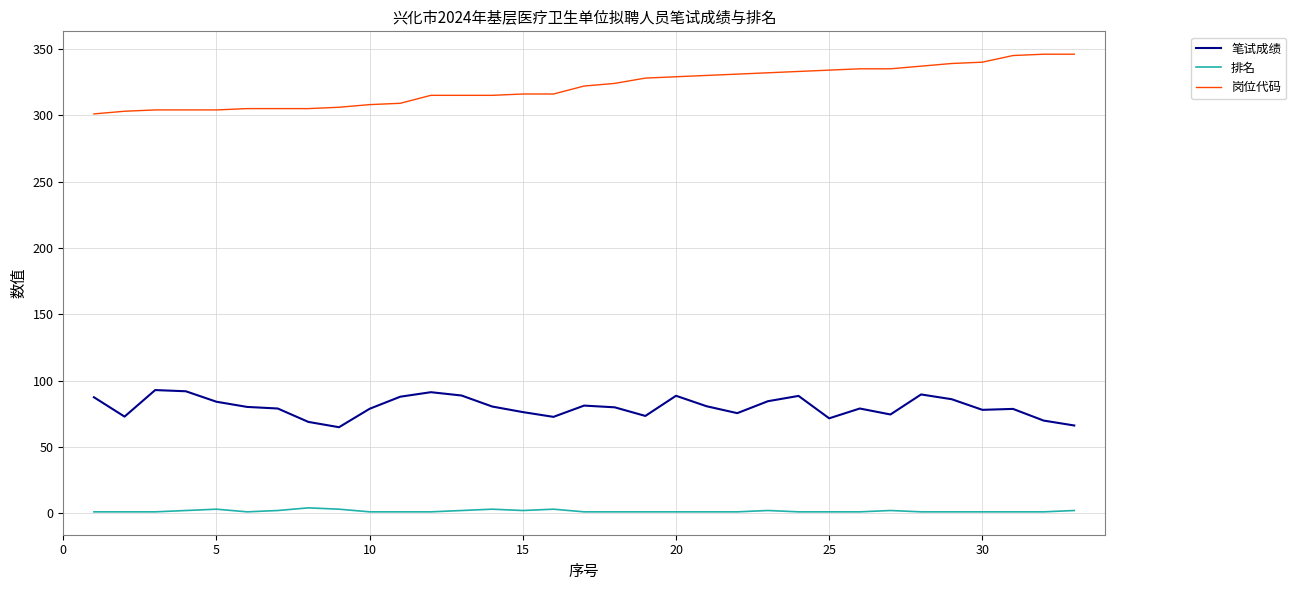

What are all the series names shown in the legend?

笔试成绩, 排名, 岗位代码